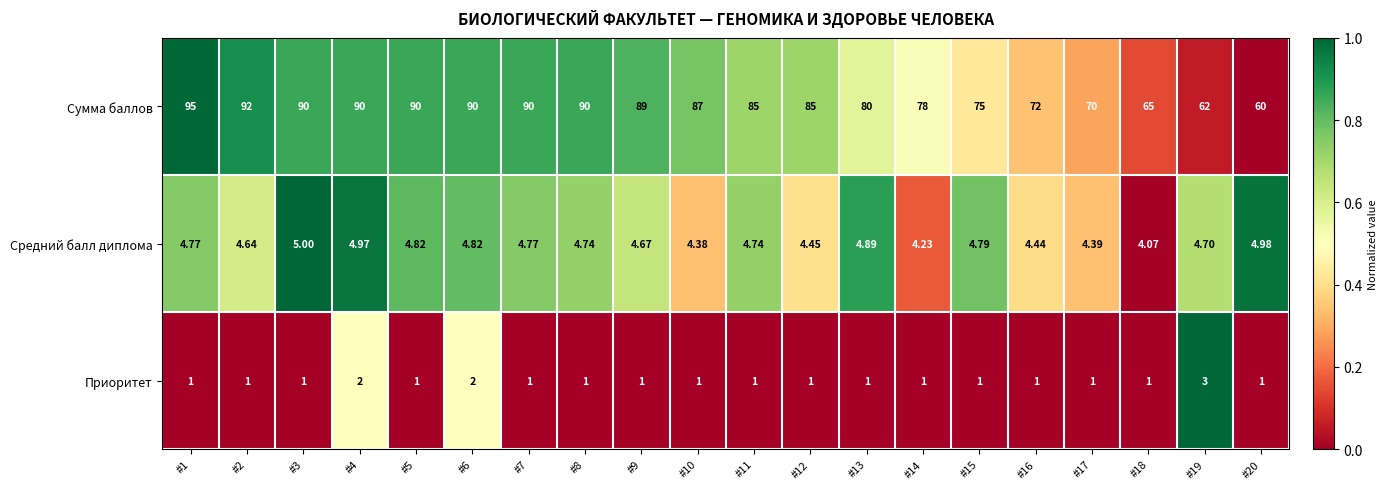

At #4, list the series in order from largest to smallest.

Сумма баллов, Средний балл диплома, Приоритет